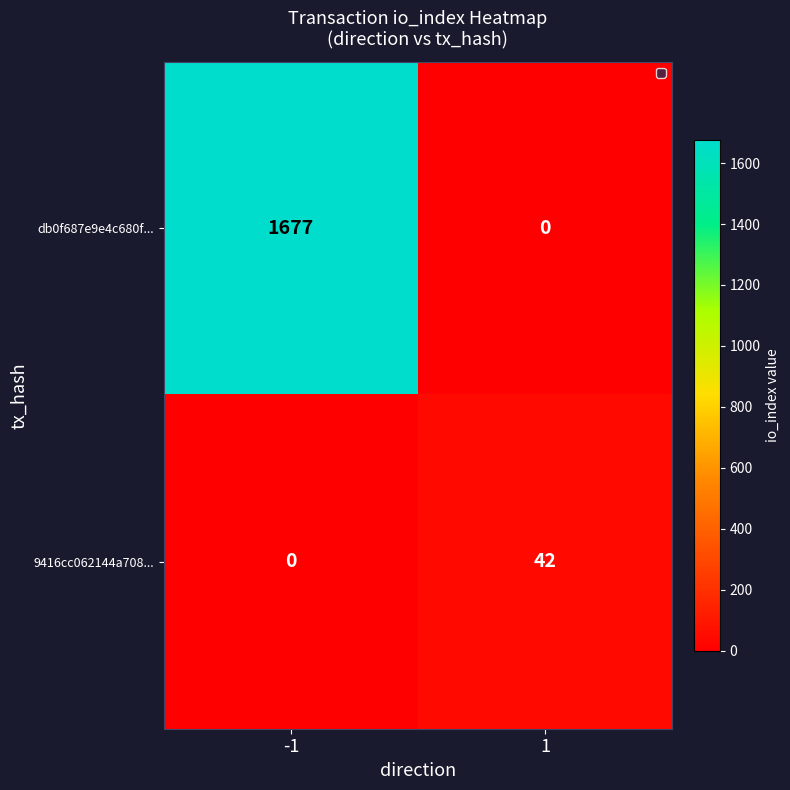

At how many categories does at least one series exceed 1159?

1